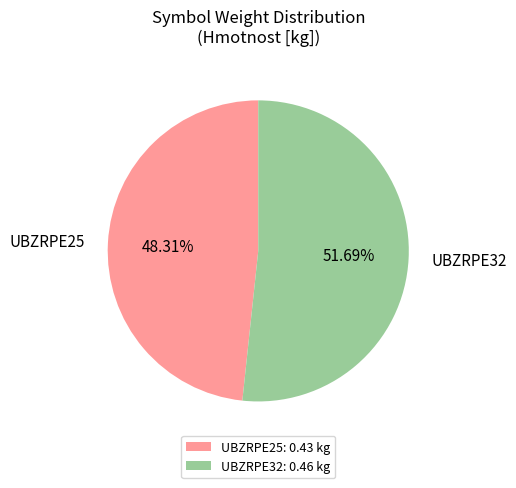

Is UBZRPE32 the majority of the pie?

Yes